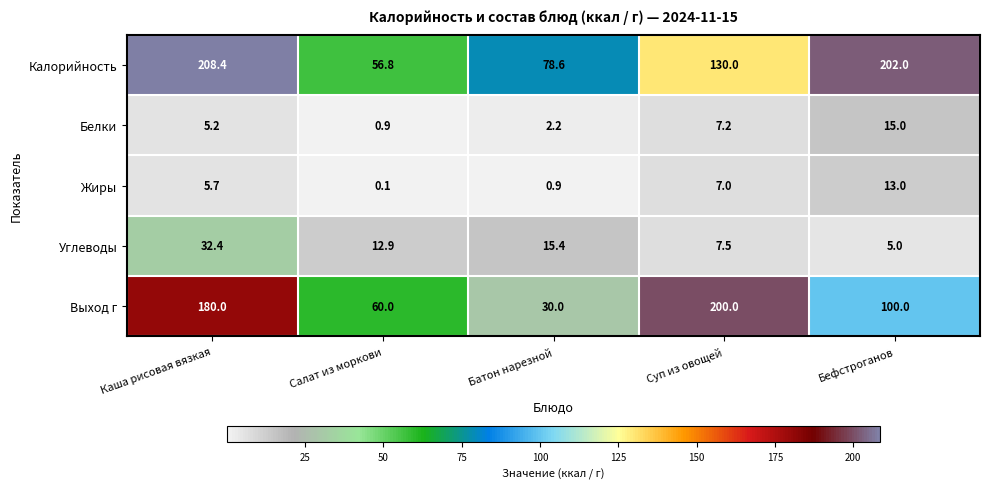

Which label corresponds to the largest value in the chart?

Каша рисовая вязкая